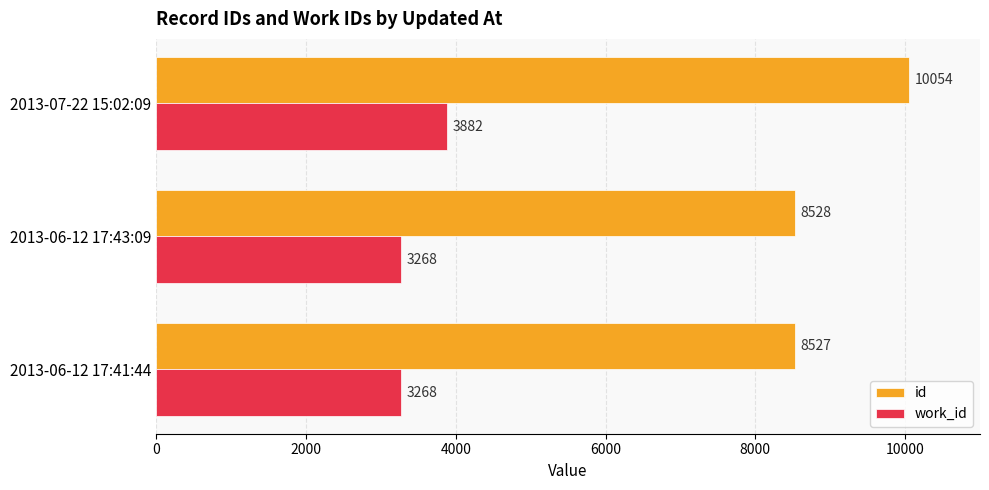

Rank the series at 2013-06-12 17:43:09 from lowest to highest value.

work_id, id